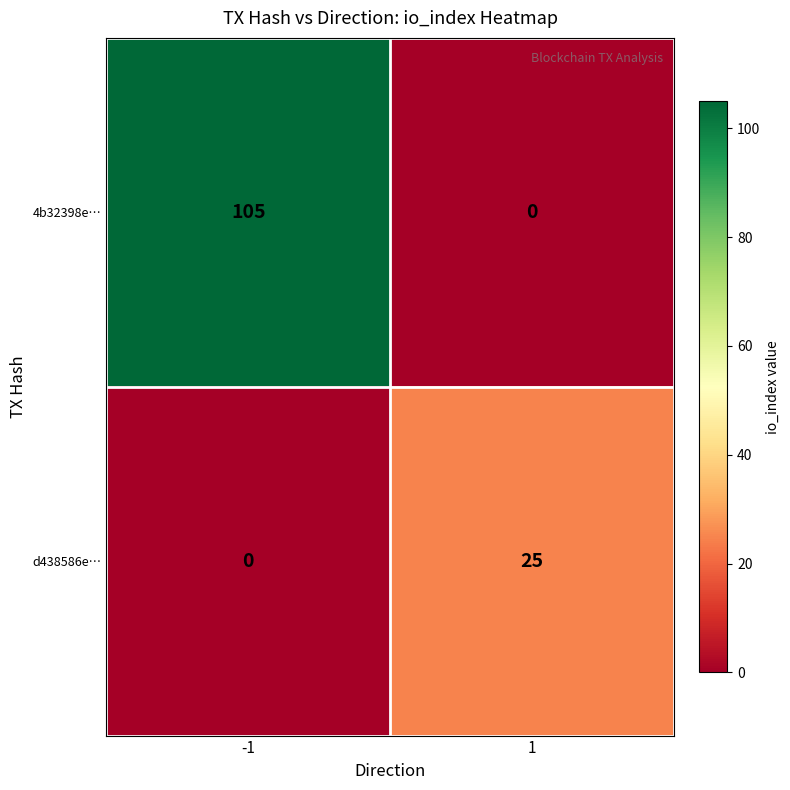

The d438586e… series shows 0 at -1. True or false?

True